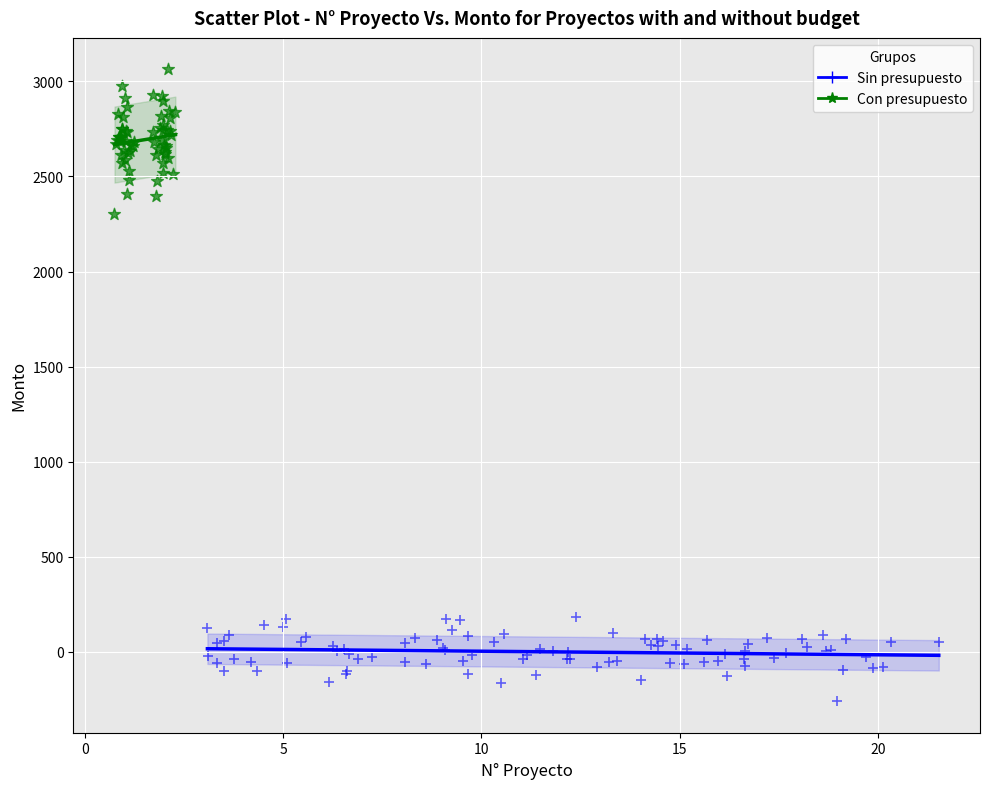

Which series has the widest spread of Y values?

Con presupuesto